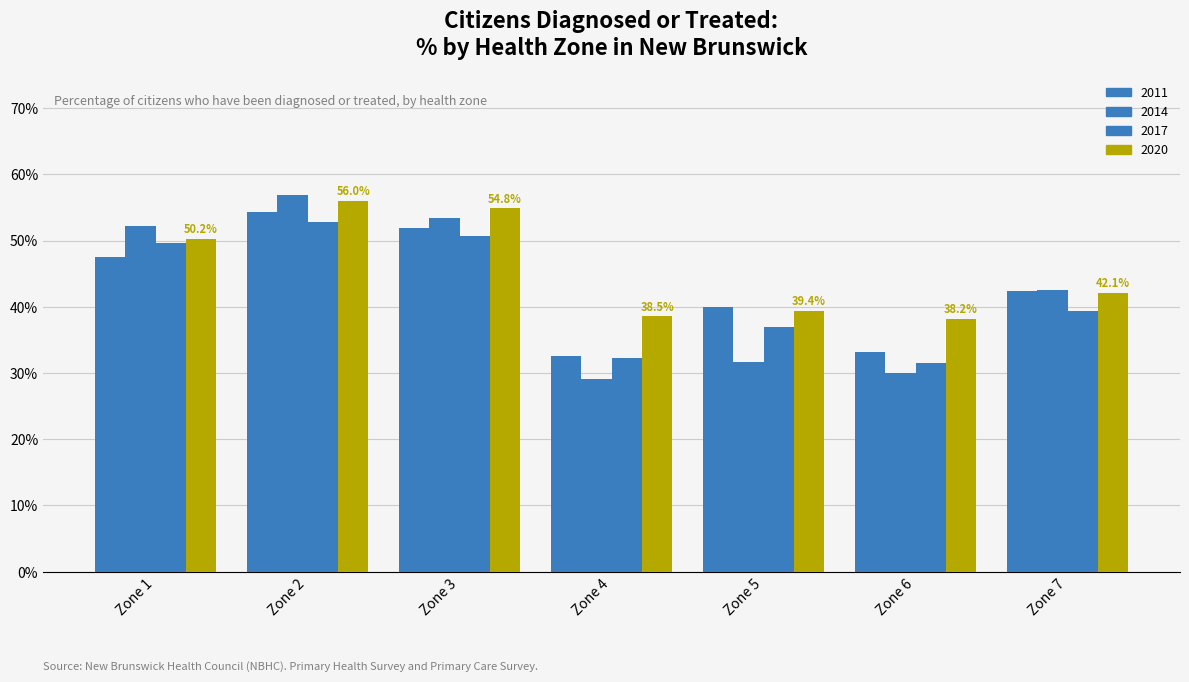

How many bars are there in total?

28